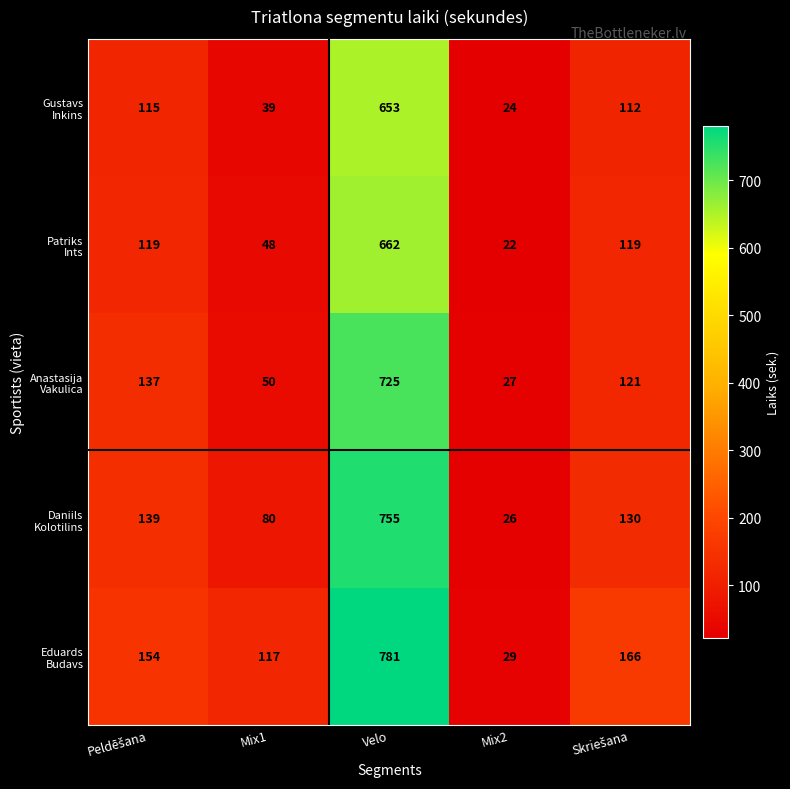

At which category is the sum across all series the highest?

Velo